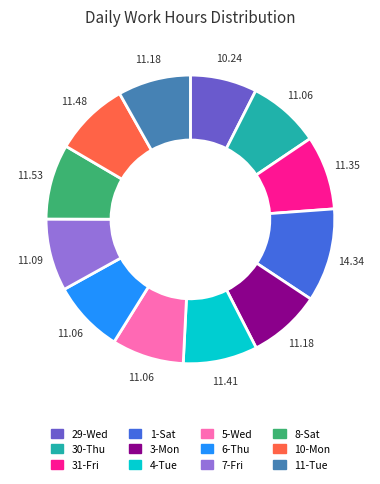

Combined, do 11-Tue and 31-Fri account for over 50%?

No